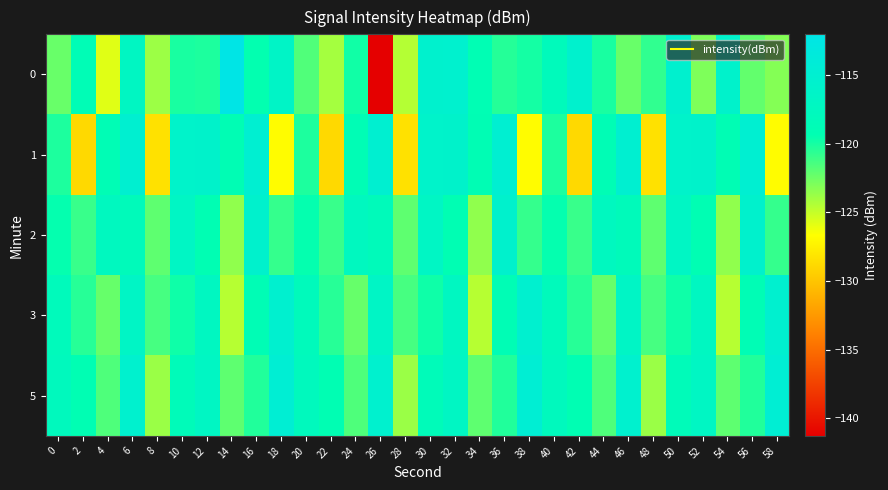

At which category does the chart reach its peak across all series?

14